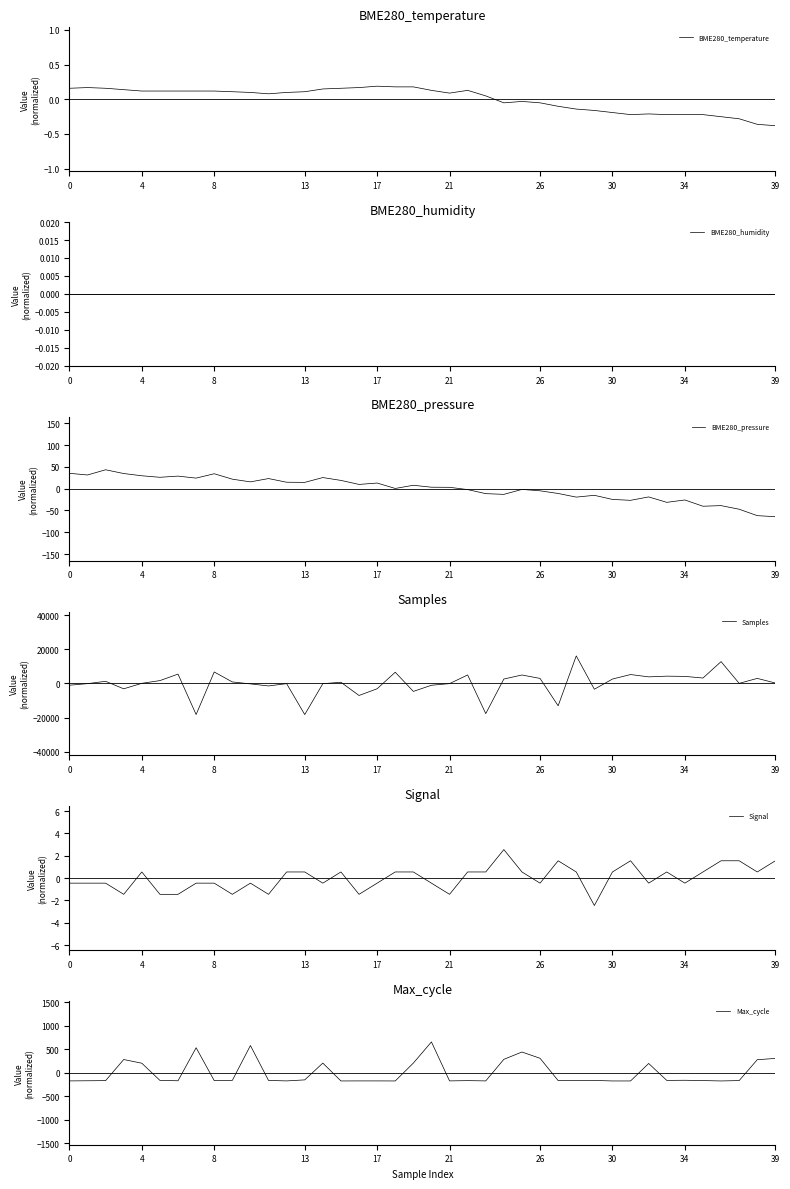

Which series has the largest total across all categories?

BME280_pressure